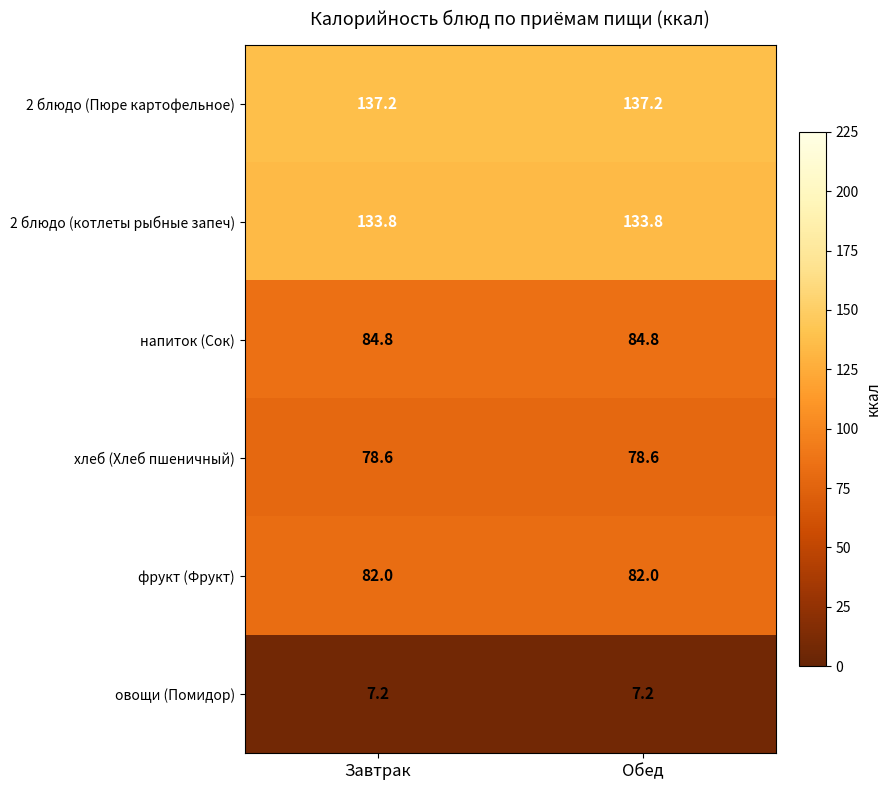

What is the approximate value of хлеб (Хлеб пшеничный) at Обед?

78.6